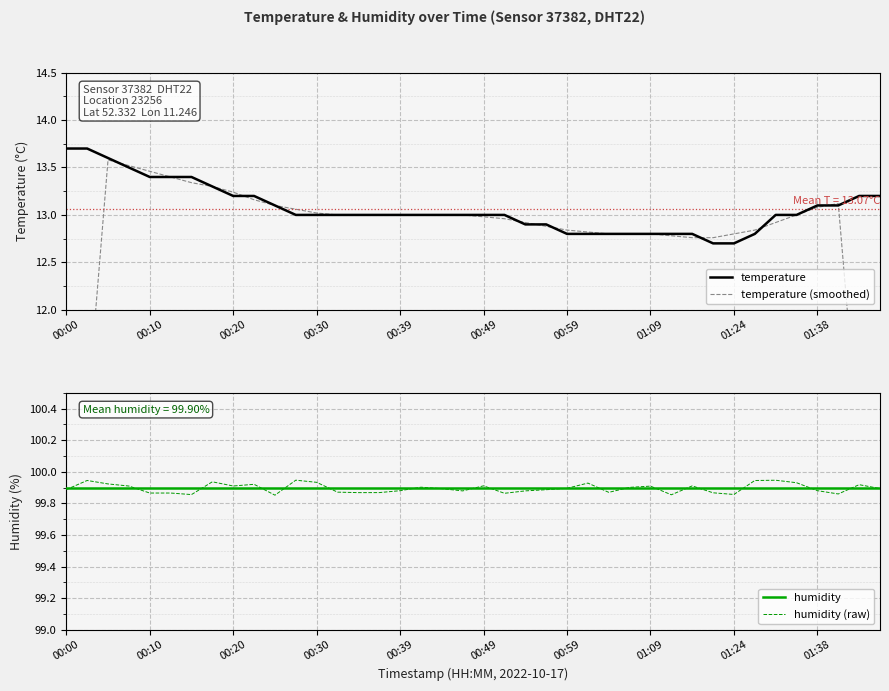

How many values in the temperature (smoothed) series exceed 13?

13